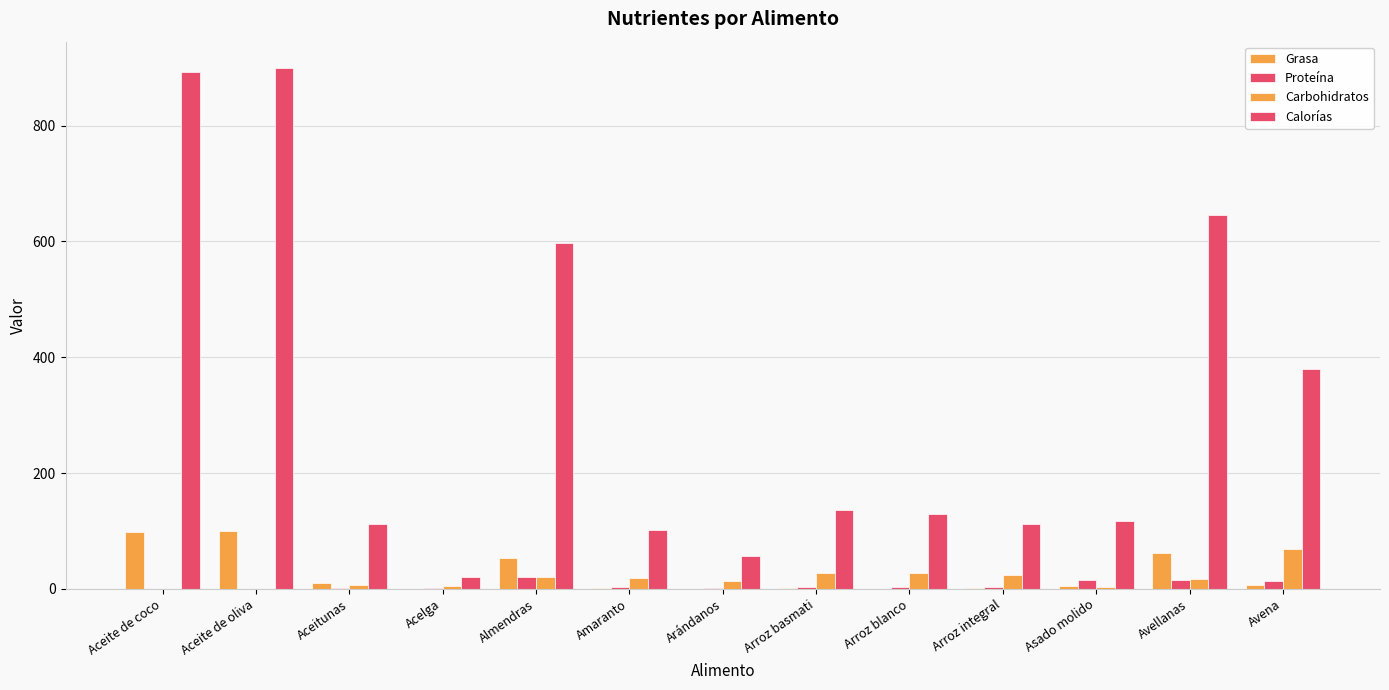

Reading left to right, what are all the values shown in this chart?

Grasa: Aceite de coco=99.0	Aceite de oliva=100.0	Aceitunas=10.7	Acelga=0.1	Almendras=53.0	Amaranto=1.6	Arándanos=0.3	Arroz basmati=1.2	Arroz blanco=0.3	Arroz integral=0.8	Asado molido=5.1	Avellanas=62.0	Avena=6.5
Proteína: Aceite de coco=0.0	Aceite de oliva=0.0	Aceitunas=0.8	Acelga=1.9	Almendras=21.0	Amaranto=3.8	Arándanos=0.7	Arroz basmati=4.0	Arroz blanco=2.7	Arroz integral=2.3	Asado molido=14.6	Avellanas=15.0	Avena=13.0
Carbohidratos: Aceite de coco=0.0	Aceite de oliva=0.0	Aceitunas=6.3	Acelga=4.1	Almendras=21.0	Amaranto=19.0	Arándanos=14.0	Arroz basmati=27.0	Arroz blanco=28.2	Arroz integral=24.0	Asado molido=2.8	Avellanas=17.0	Avena=68.0
Calorías: Aceite de coco=892.0	Aceite de oliva=900.0	Aceitunas=111.9	Acelga=20.0	Almendras=598.0	Amaranto=102.0	Arándanos=57.0	Arroz basmati=136.0	Arroz blanco=130.0	Arroz integral=112.0	Asado molido=117.5	Avellanas=646.0	Avena=379.0